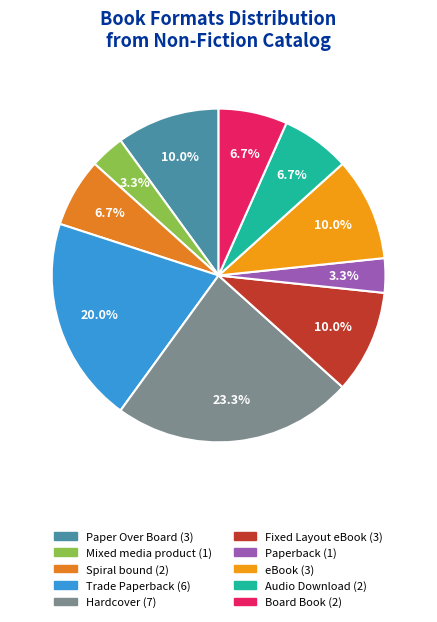

What percentage is the Trade Paperback slice, to the nearest percent?

20%